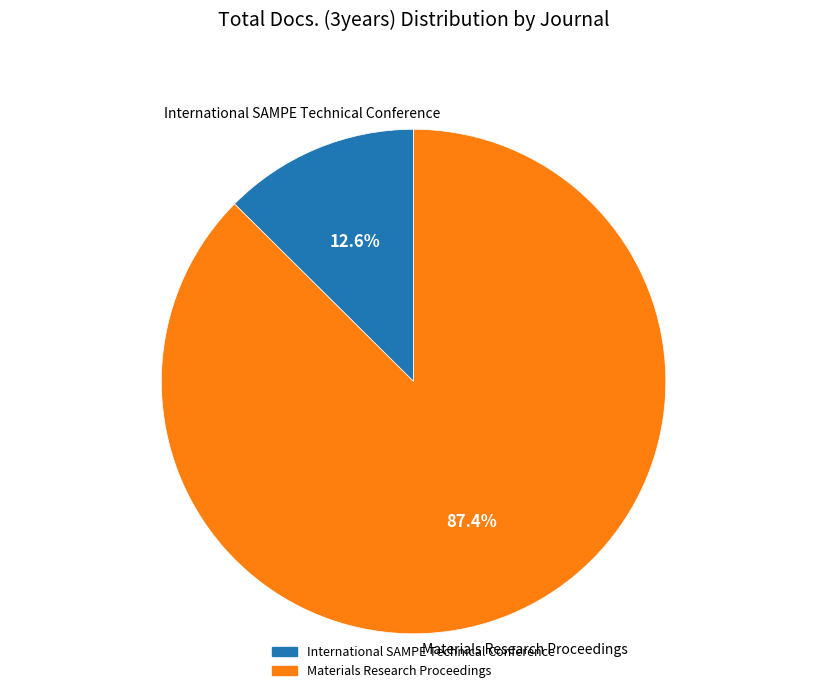

Is there any slice that represents more than half of the pie?

Yes